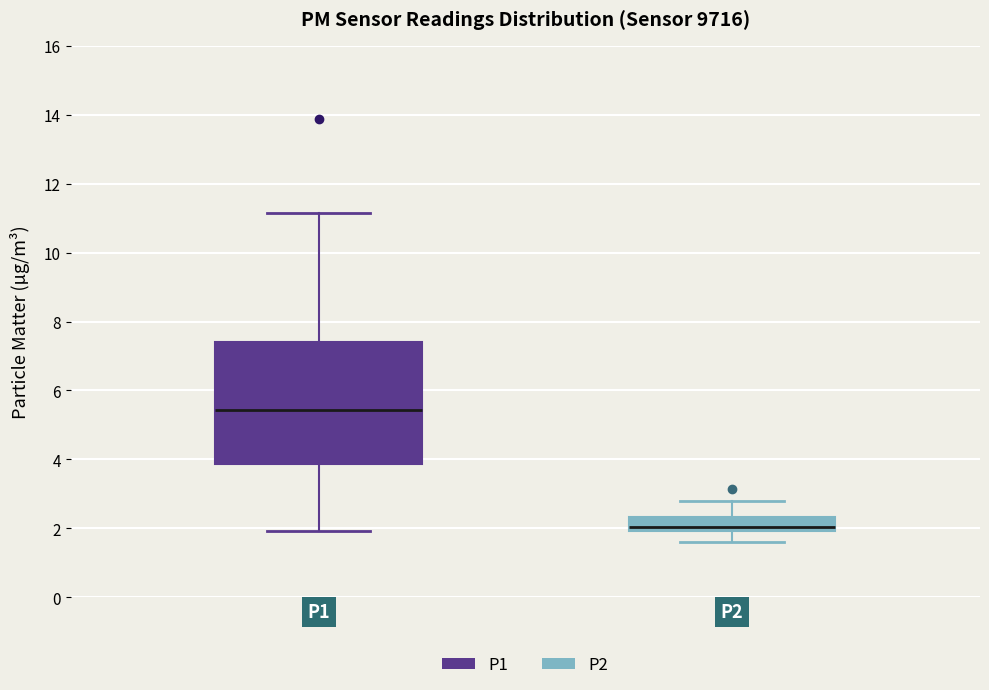

Which box has the lowest median line?

P2